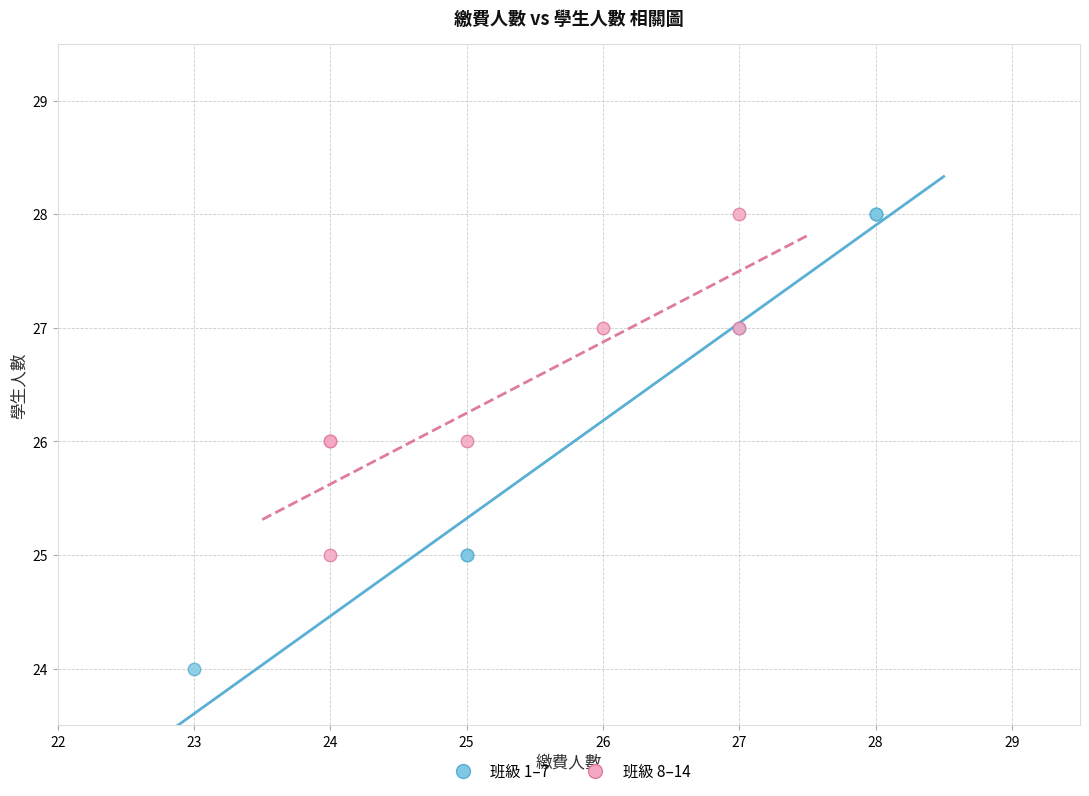

Which series contains the lowest Y value?

班級 1–7